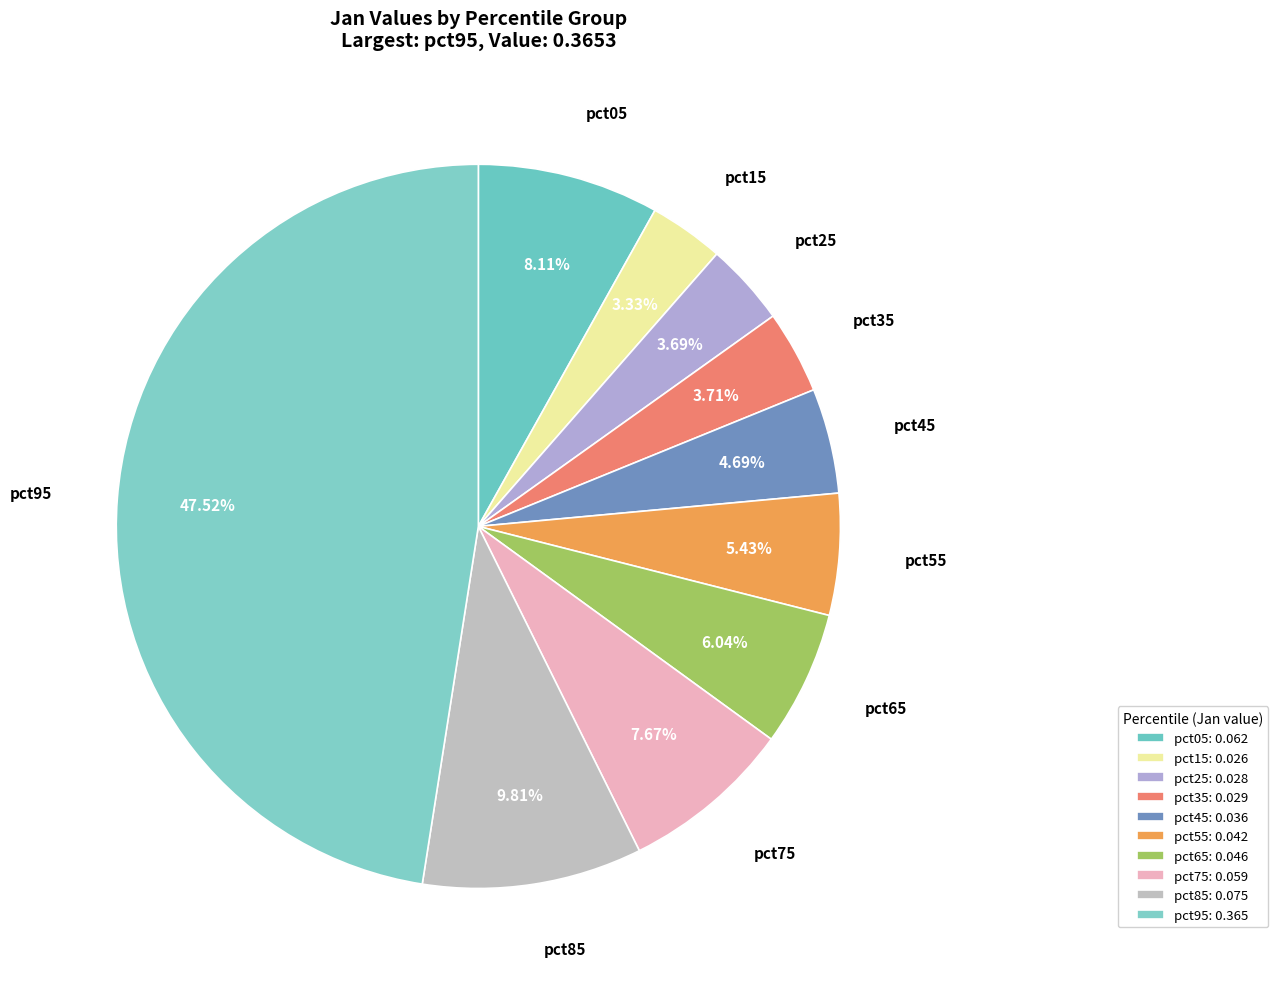

Is there a majority slice in this chart?

No